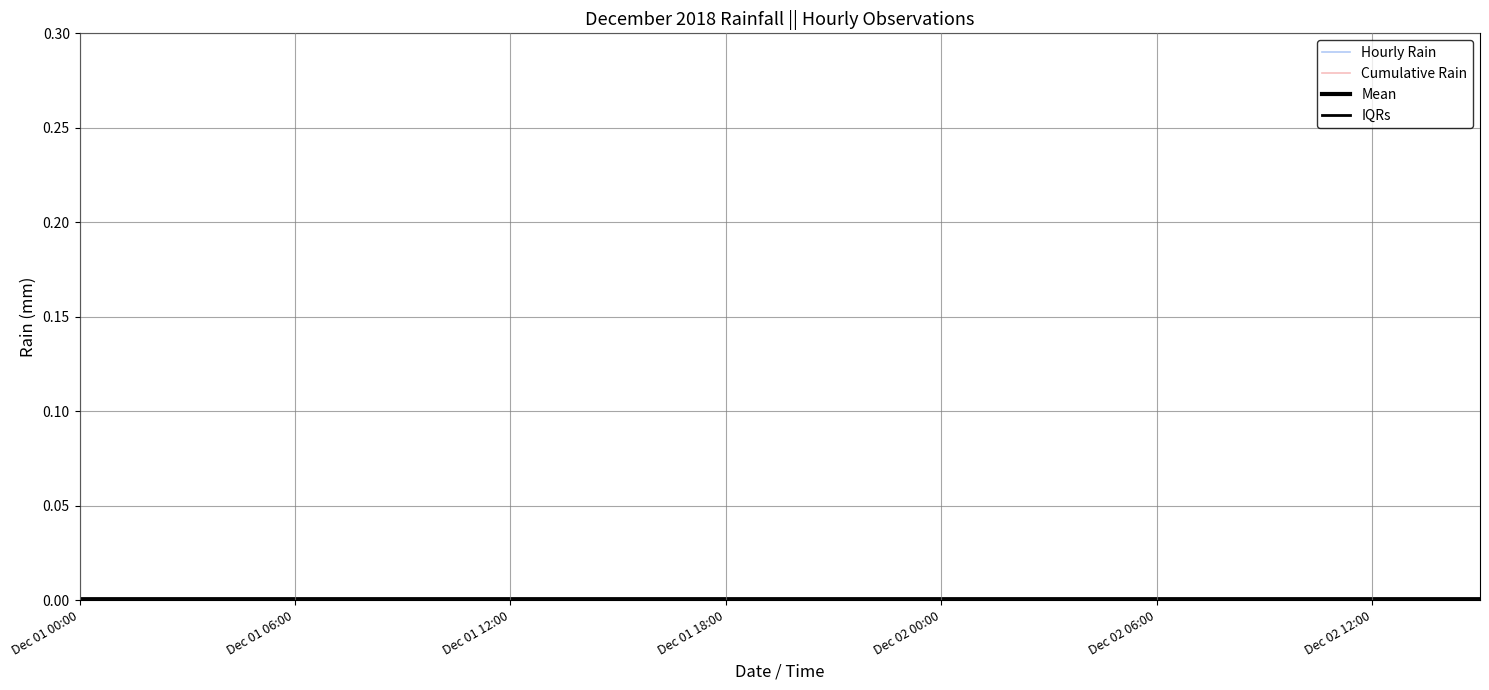

True or false: Mean and Cumulative Rain intersect in this chart.

False